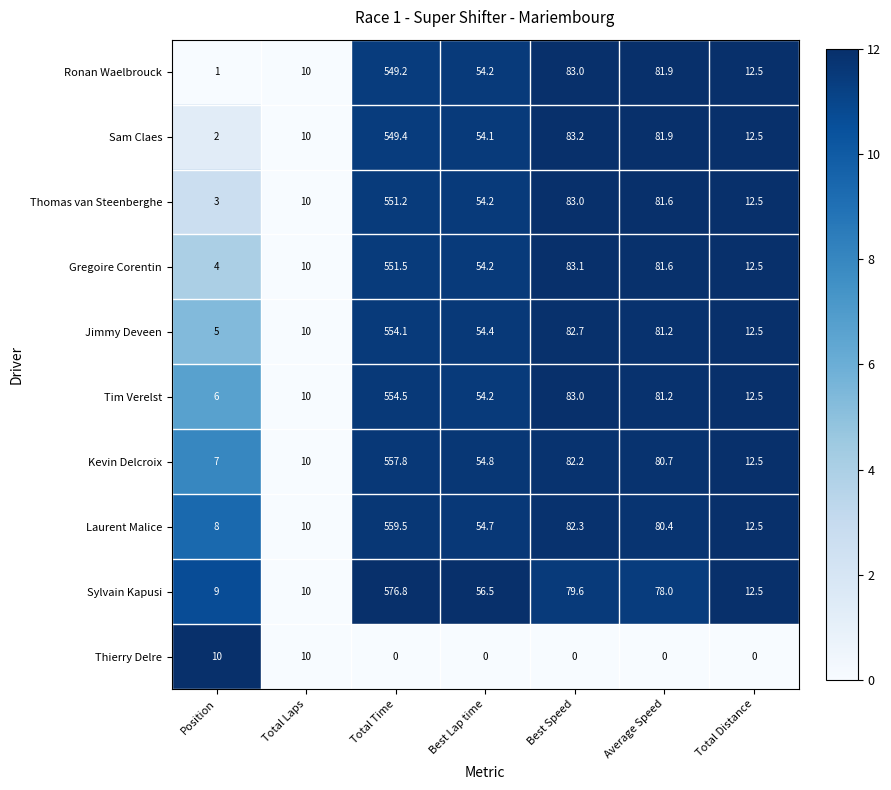

How many categories are shown in the chart?

7